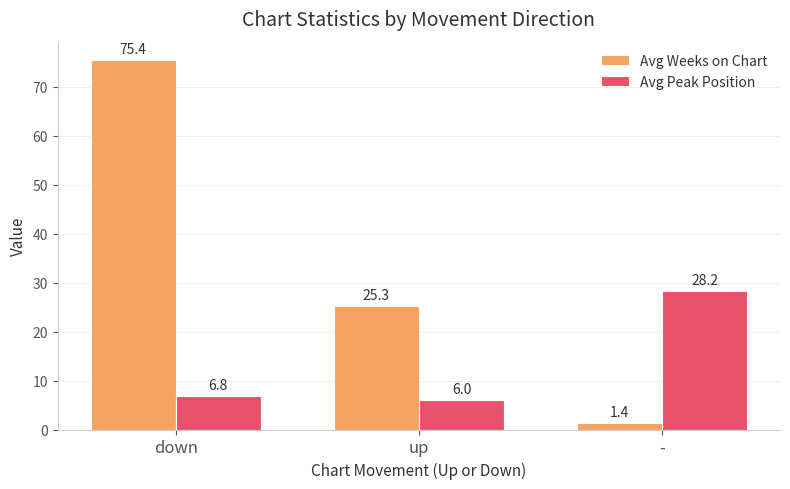

What is the total value across all series at -?

29.6